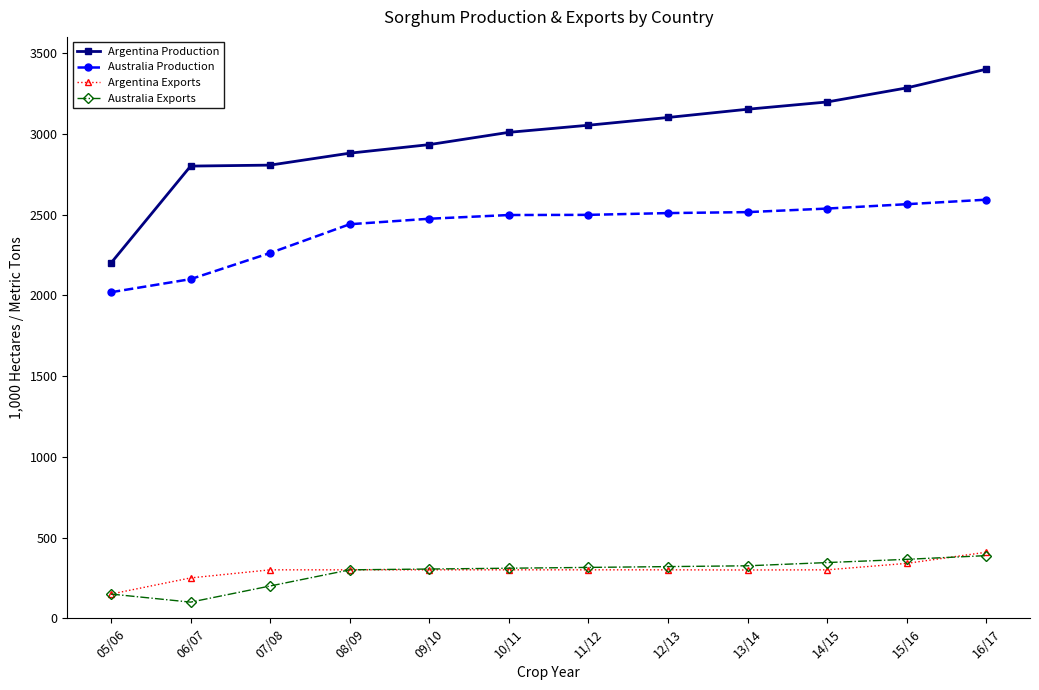

What is the difference between the highest and lowest values at 12/13?

2801